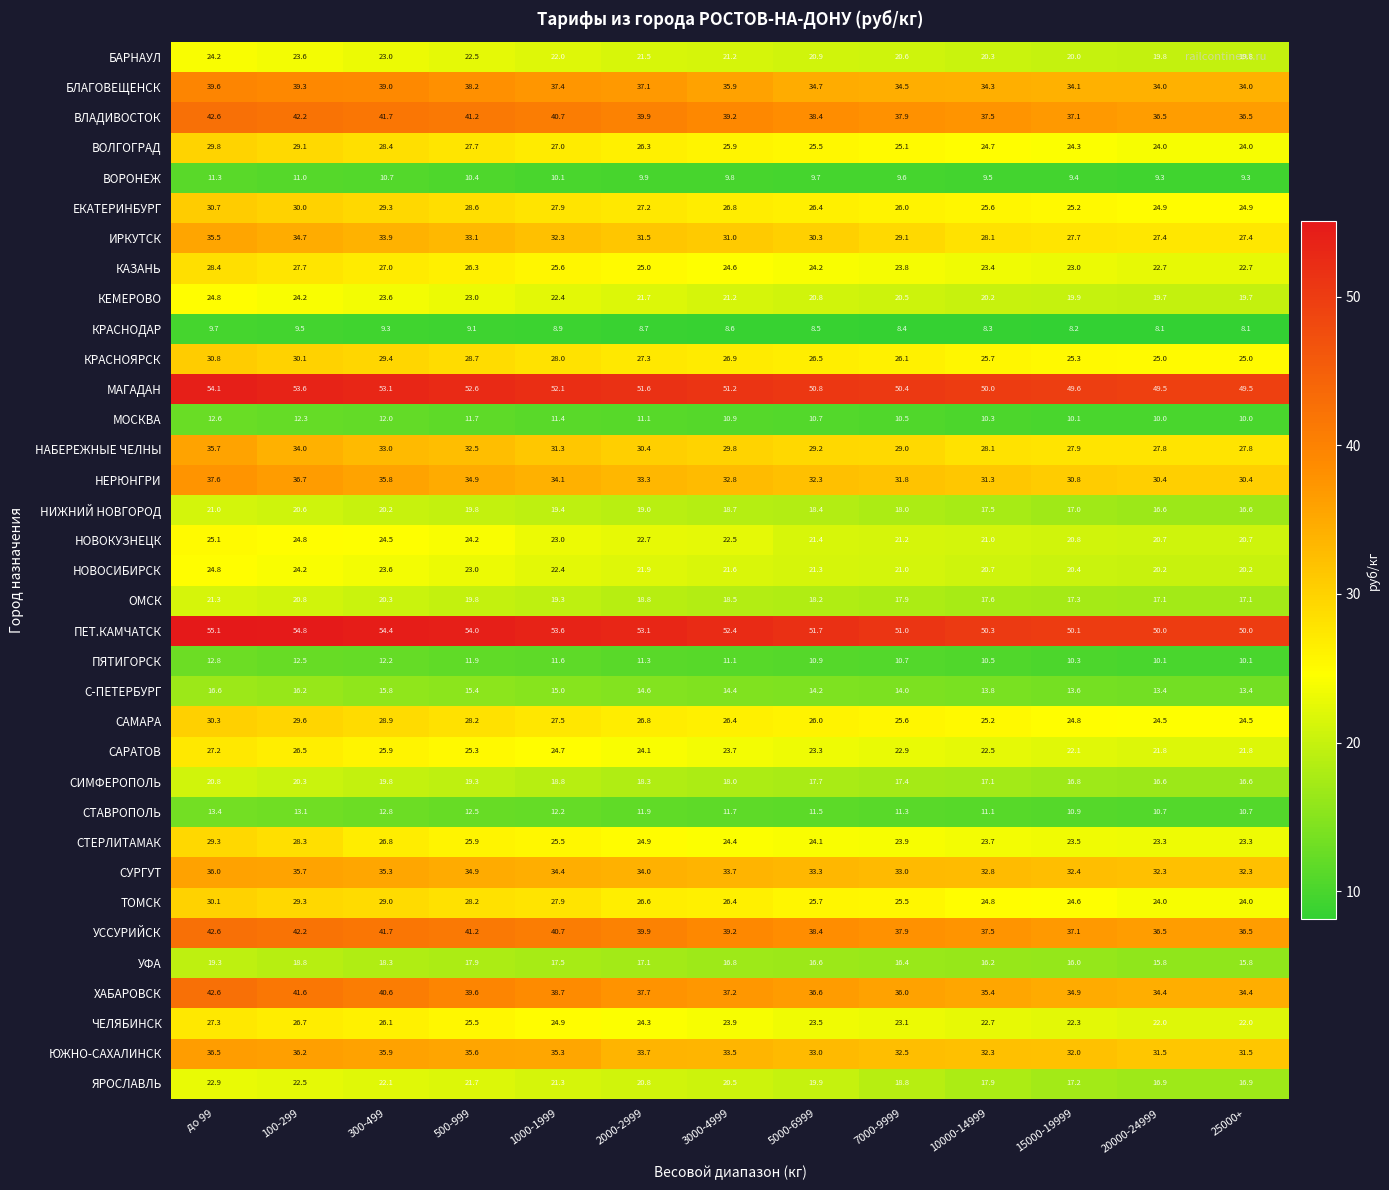

At which label does НЕРЮНГРИ reach its peak?

до 99